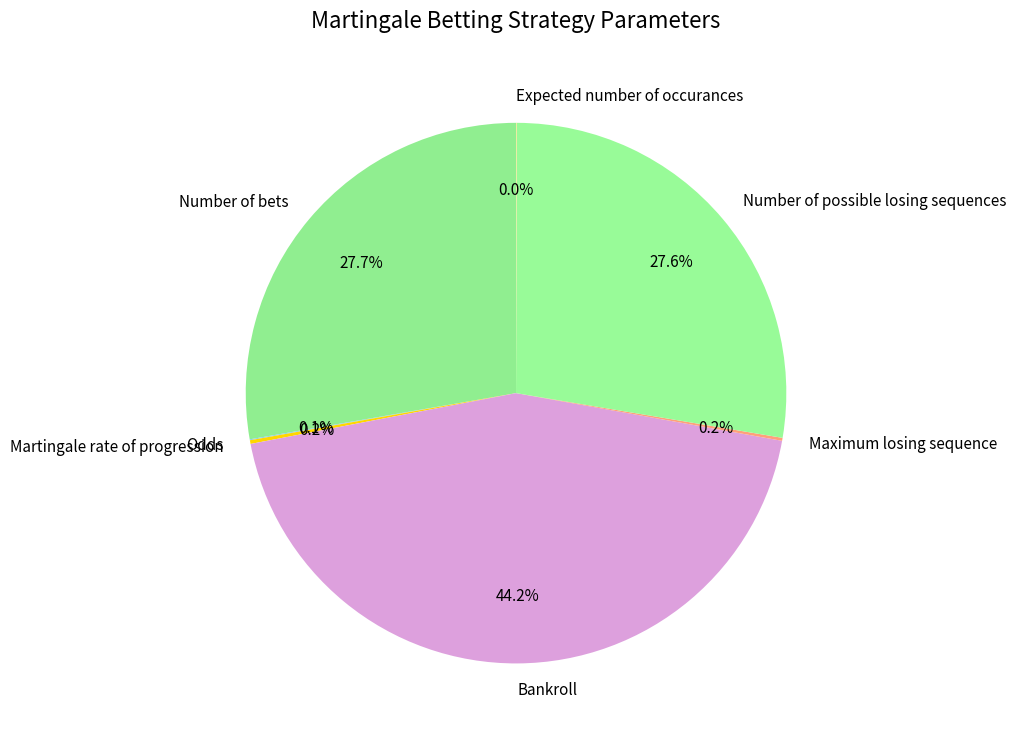

What portion of the pie excludes Bankroll?

55.8%